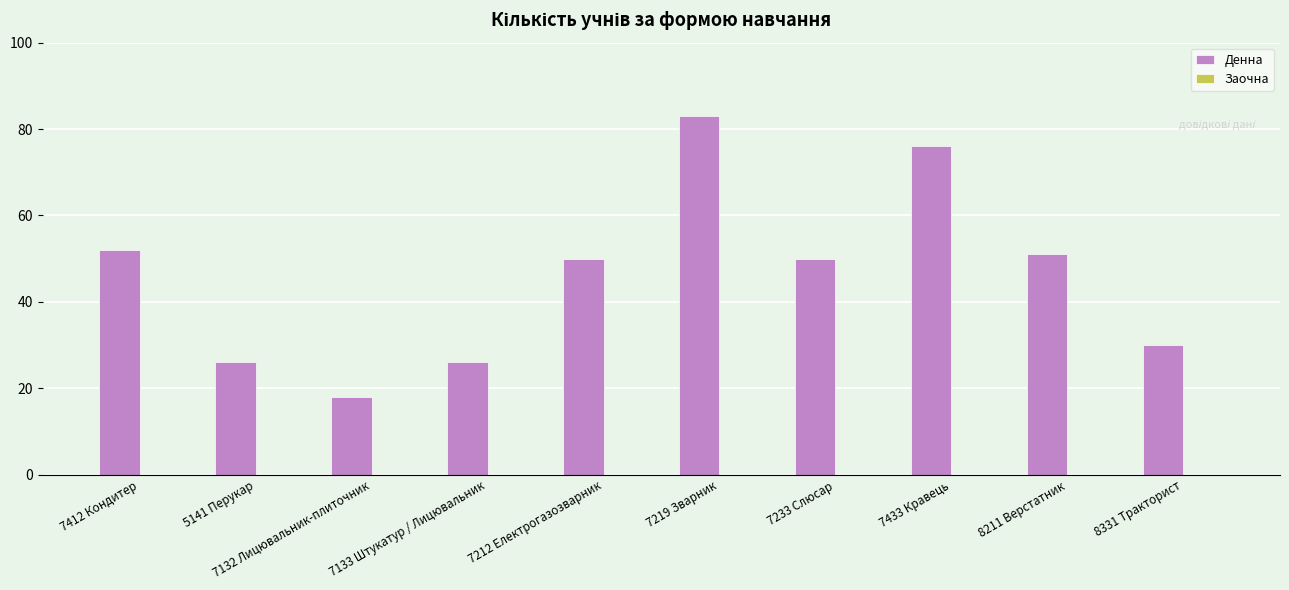

What value does the data have at 7133 Штукатур / Лицювальник, to the nearest 5?

25